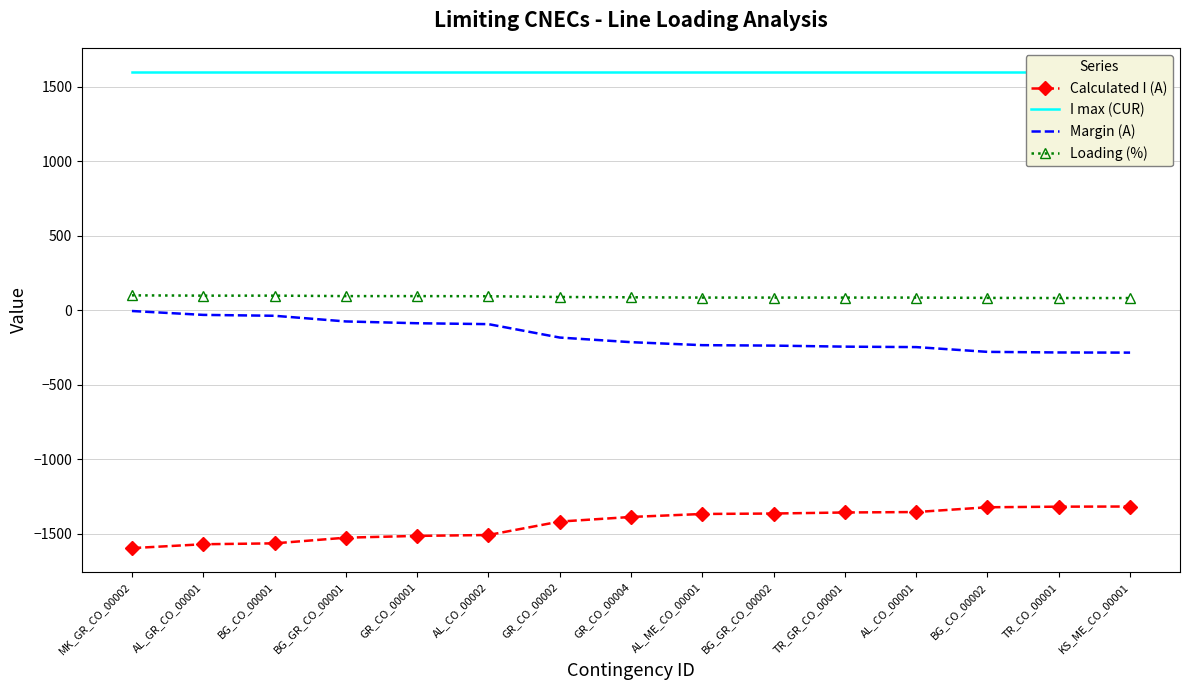

True or false: Margin (A) has a value of -73 at AL_ME_CO_00001.

False